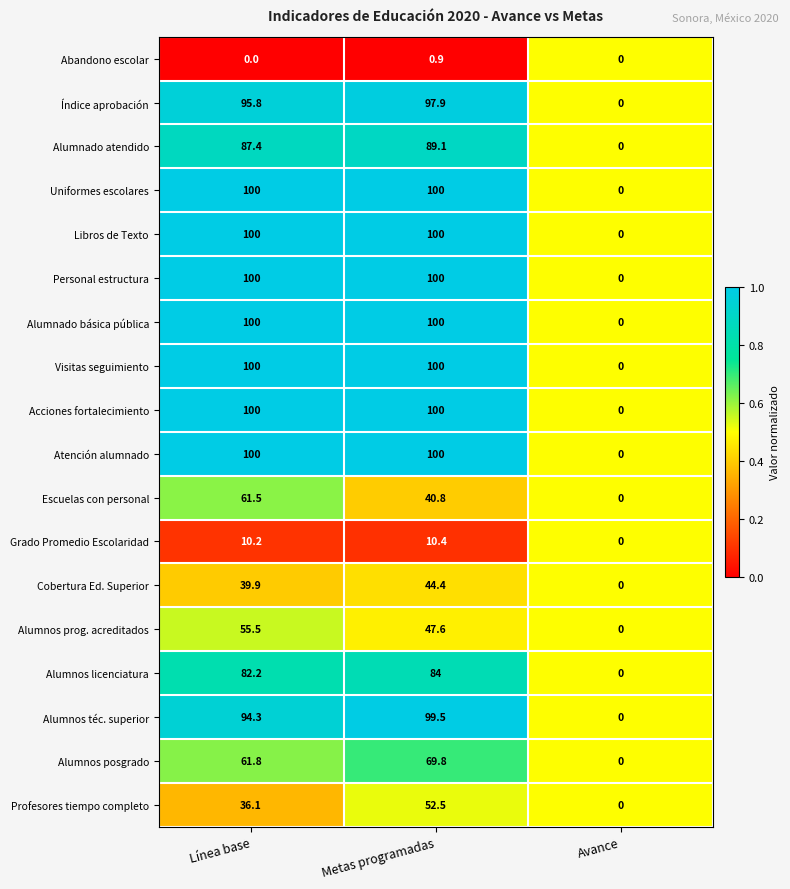

What is the sum of the Atención alumnado values at Metas programadas and Línea base?

200.0